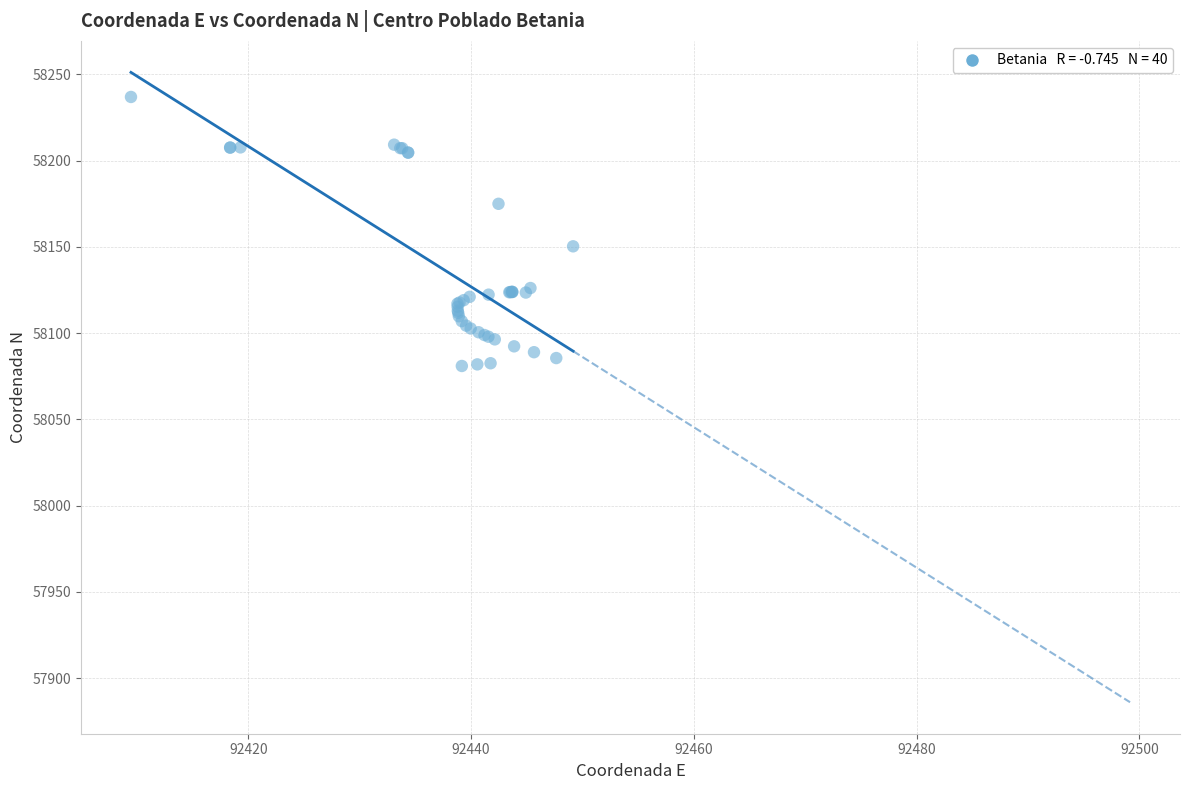

What Y value in the scatter plot is closest to 58158?

58150.3